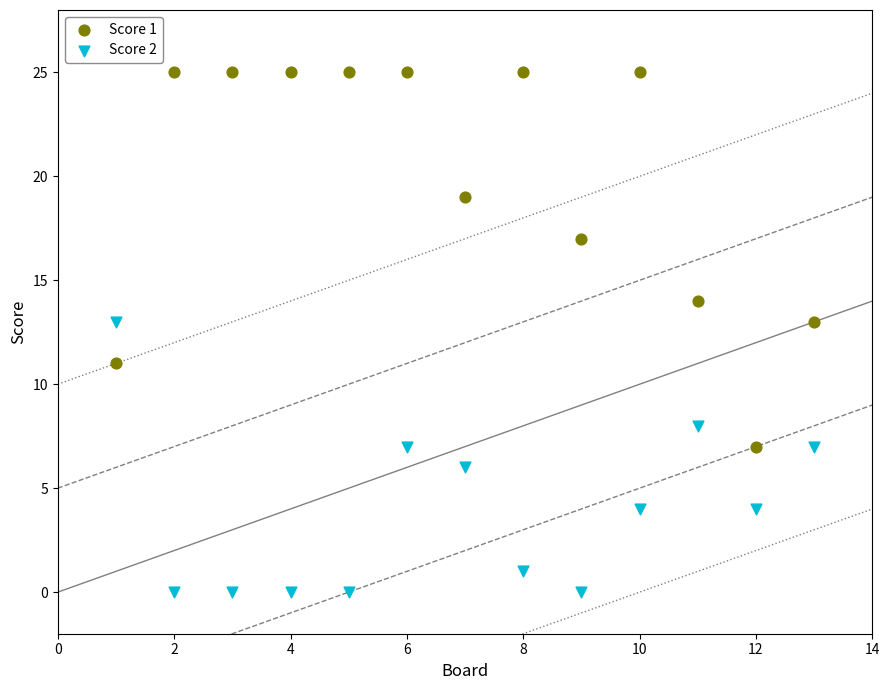

What are all the series names shown in the legend?

Score 1, Score 2